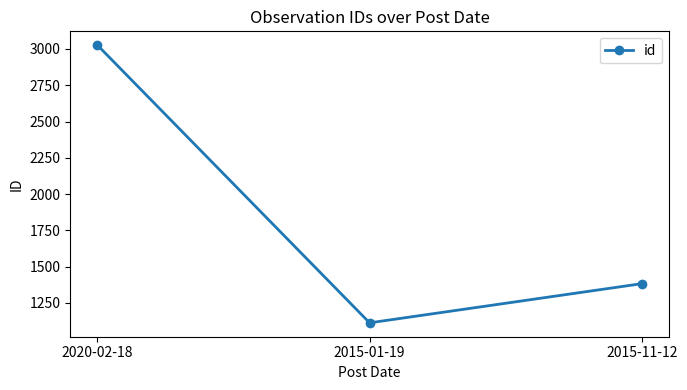

What is the minimum value shown in the chart?

1112